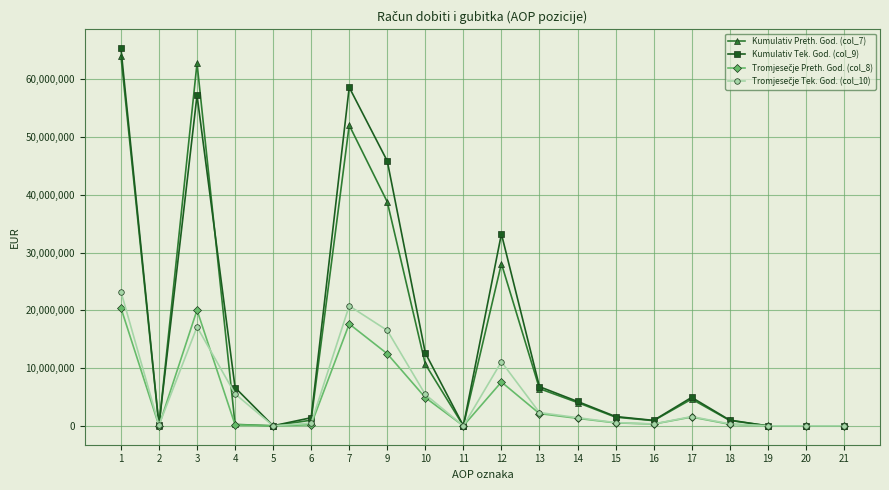

What is the greatest value displayed?

65371338